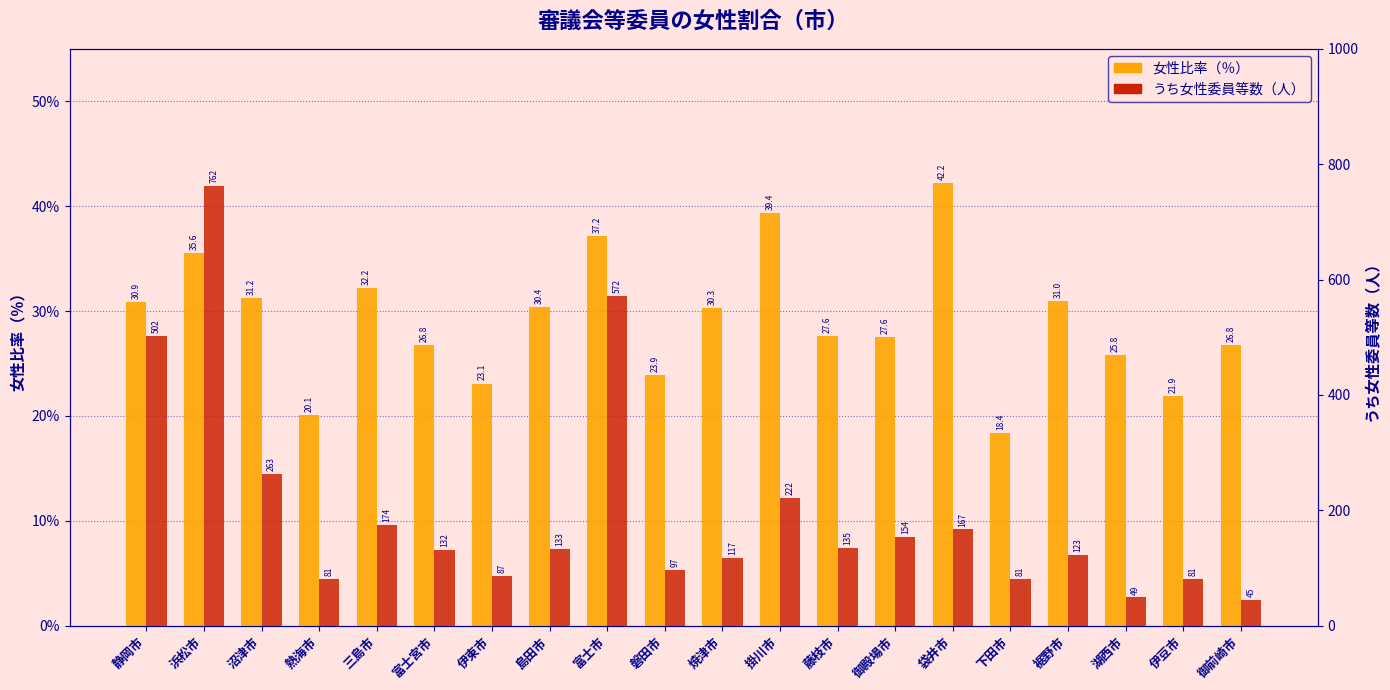

Reading left to right, transcribe all the data shown in this chart.

女性比率（％）: 静岡市=30.9	浜松市=35.6	沼津市=31.2	熱海市=20.1	三島市=32.2	富士宮市=26.8	伊東市=23.1	島田市=30.4	富士市=37.2	磐田市=23.9	焼津市=30.3	掛川市=39.4	藤枝市=27.6	御殿場市=27.6	袋井市=42.2	下田市=18.4	裾野市=31.0	湖西市=25.8	伊豆市=21.9	御前崎市=26.8
うち女性委員等数（人）: 静岡市=502.0	浜松市=762.0	沼津市=263.0	熱海市=81.0	三島市=174.0	富士宮市=132.0	伊東市=87.0	島田市=133.0	富士市=572.0	磐田市=97.0	焼津市=117.0	掛川市=222.0	藤枝市=135.0	御殿場市=154.0	袋井市=167.0	下田市=81.0	裾野市=123.0	湖西市=49.0	伊豆市=81.0	御前崎市=45.0